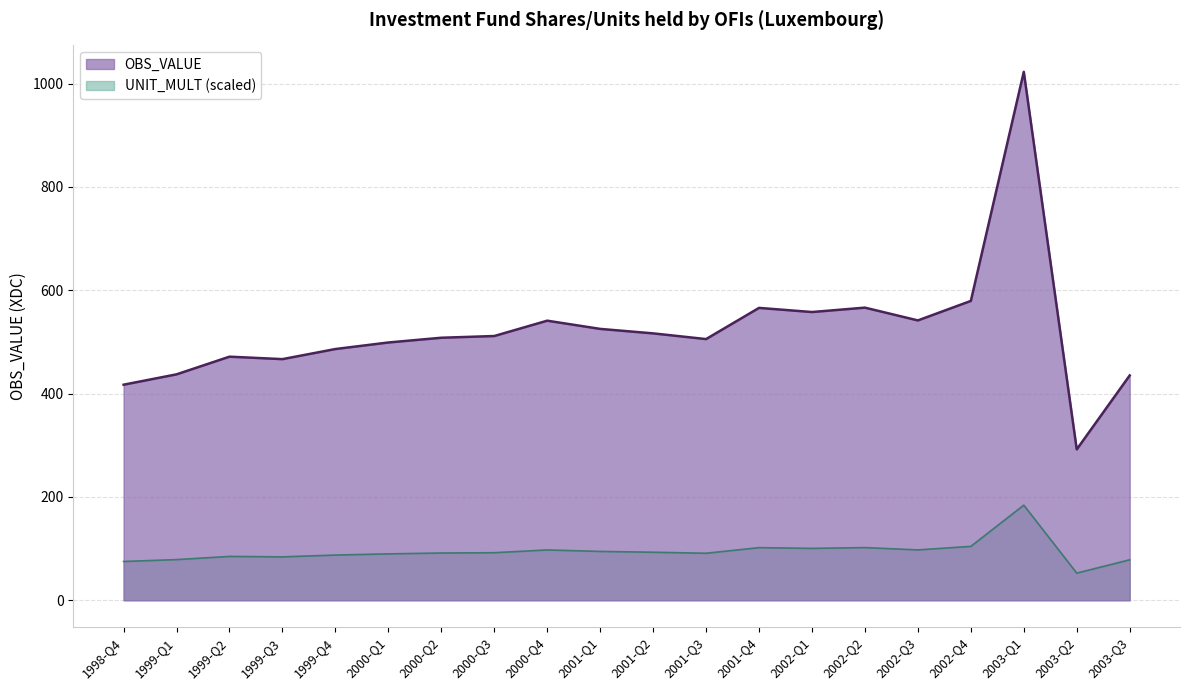

How many lines are shown in the chart?

2